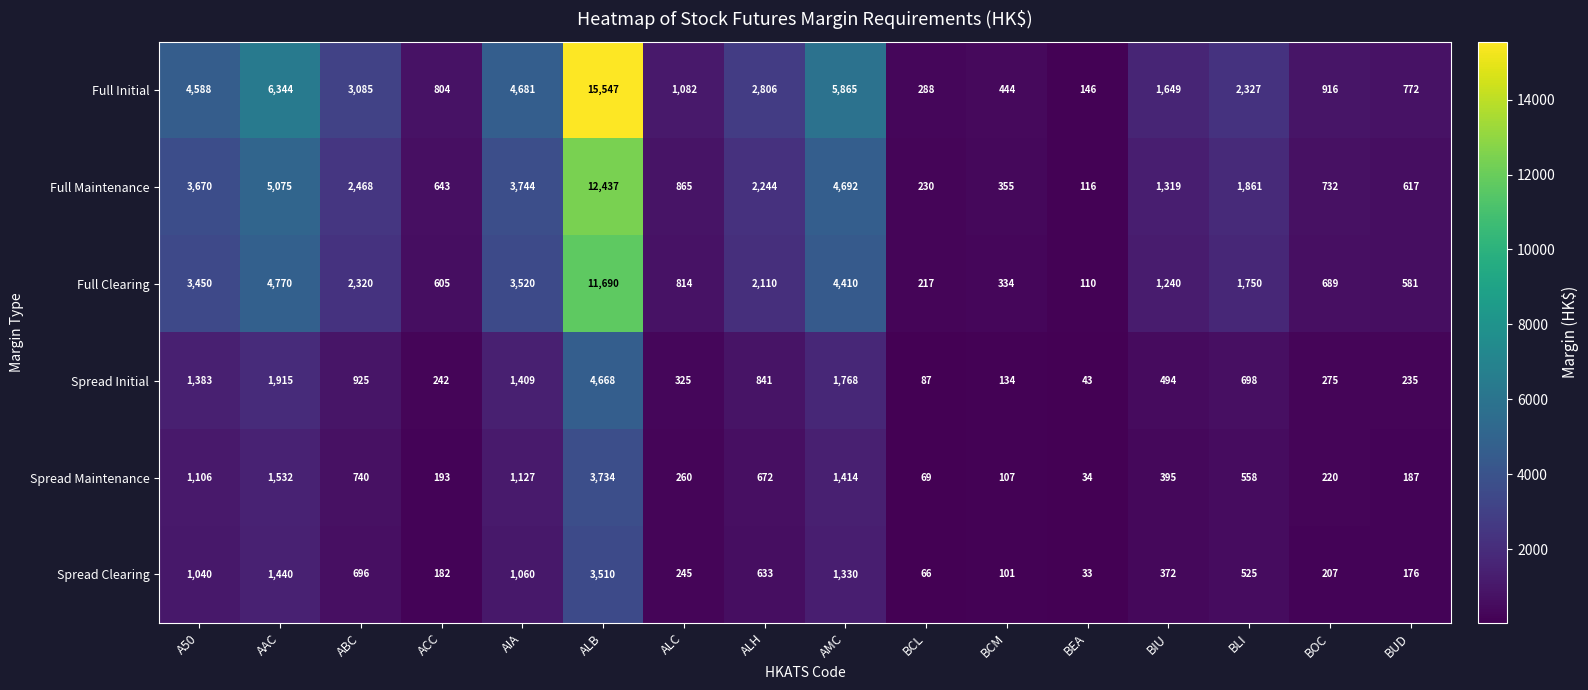

Is it true that Spread Initial equals 43 at BEA?

True